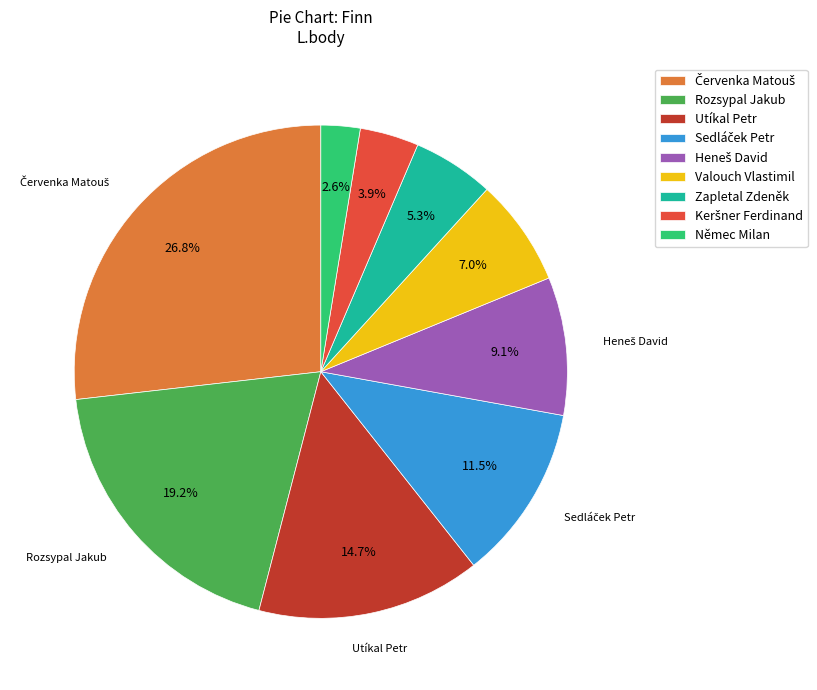

Which slice is the smallest?

Němec Milan